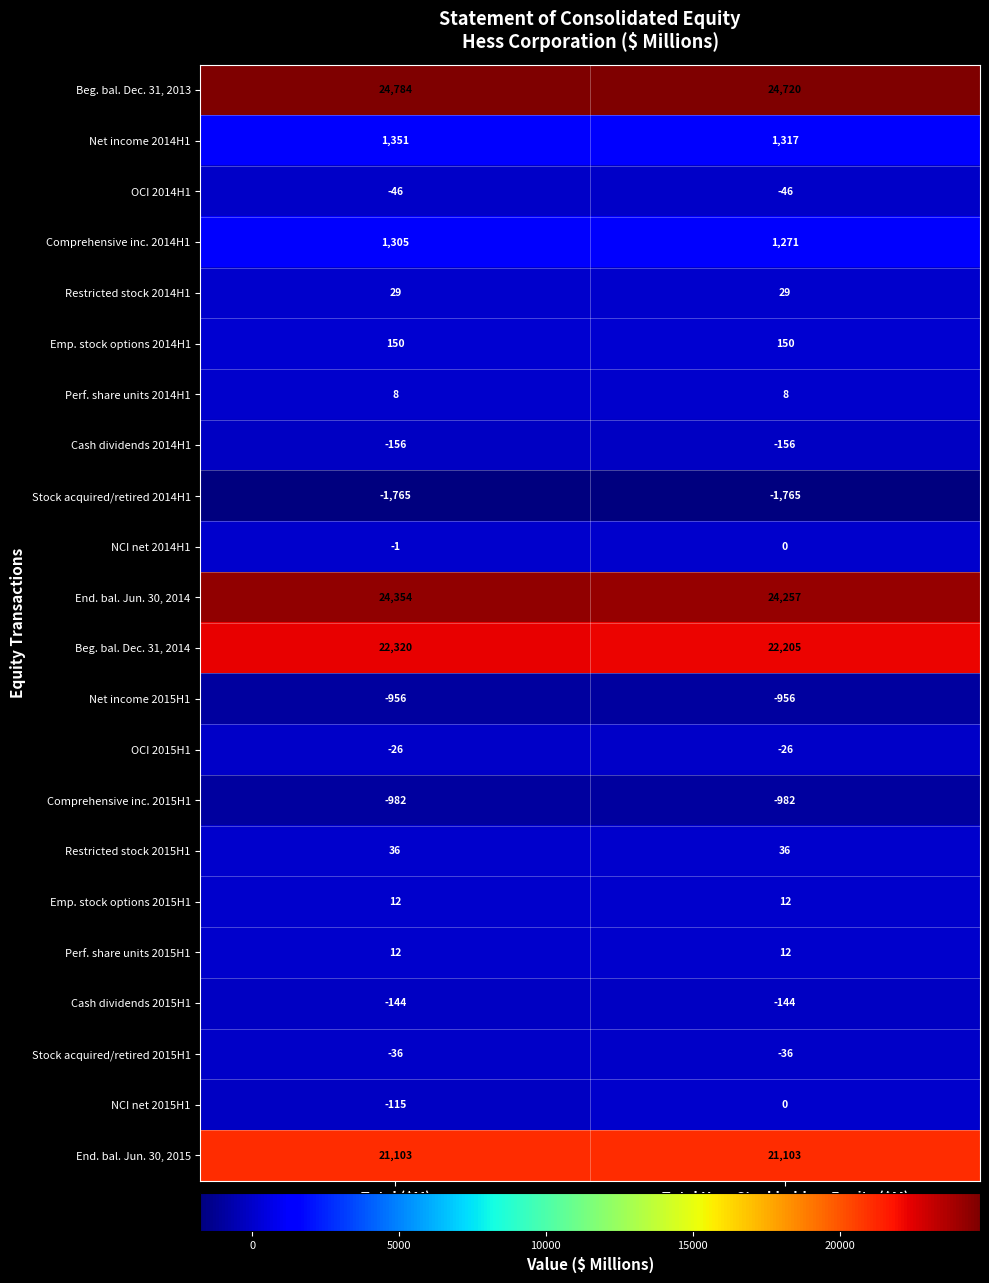

Read the End. bal. Jun. 30, 2015 value at Total Hess Stockholders Equity ($M).

21103